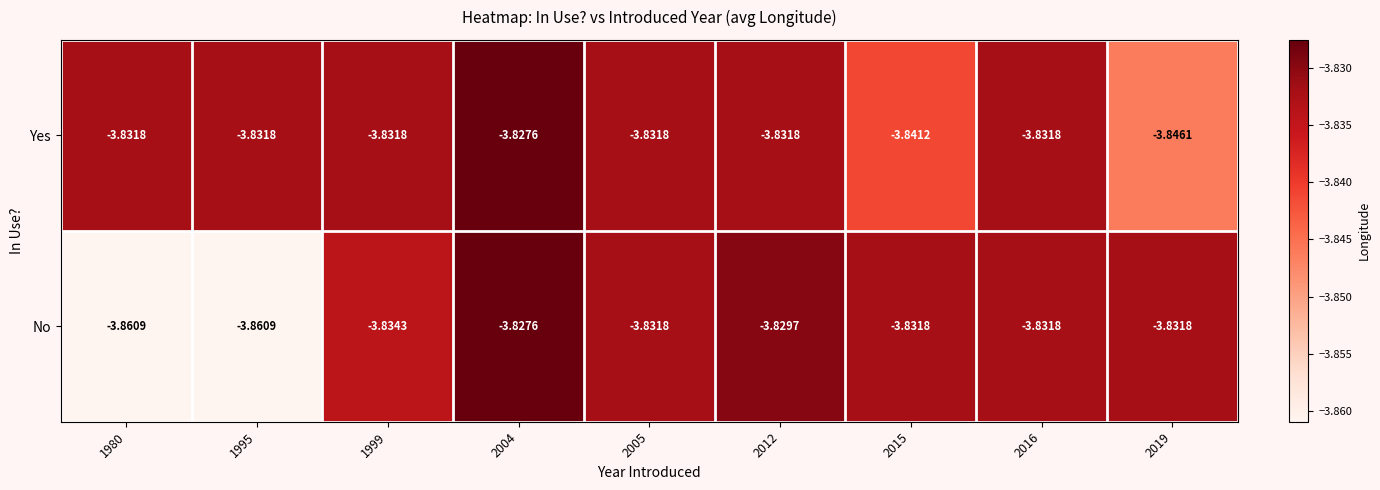

At which category is the sum across all series the highest?

2004